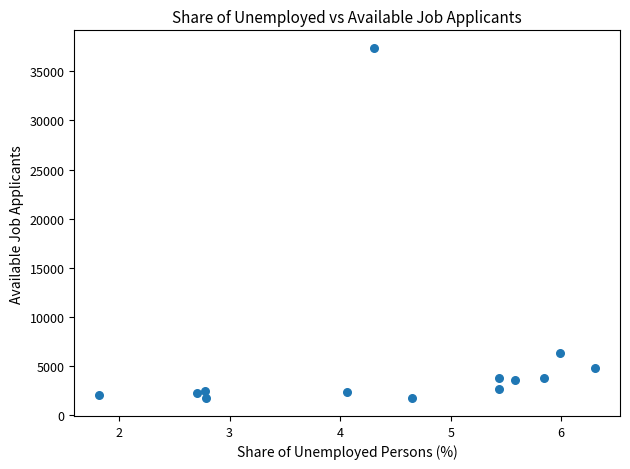

What is the range of Y values (max minus min)?

35706